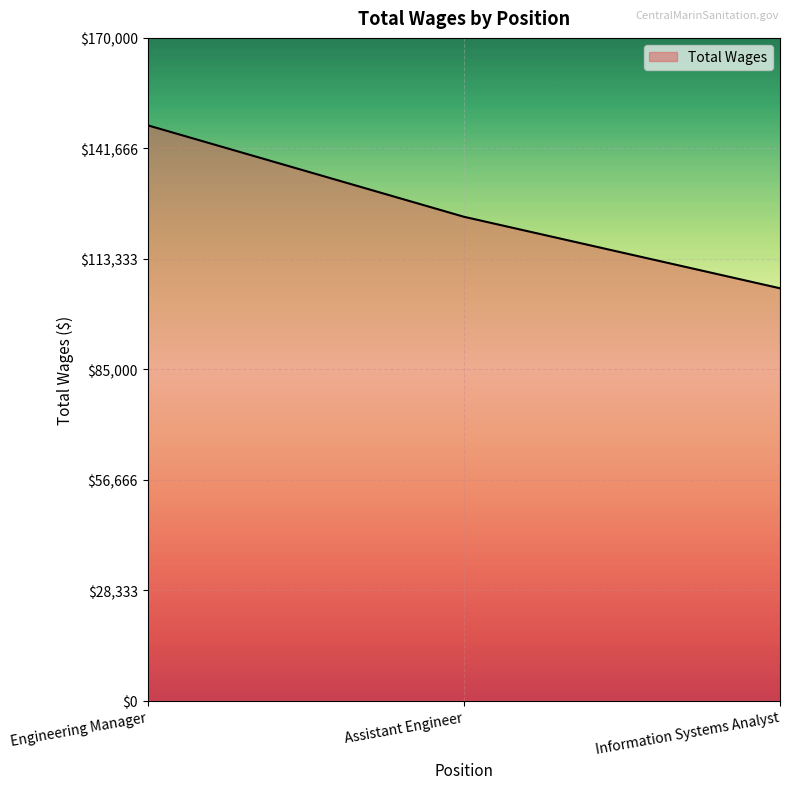

Does the chart have visible grid lines?

Yes